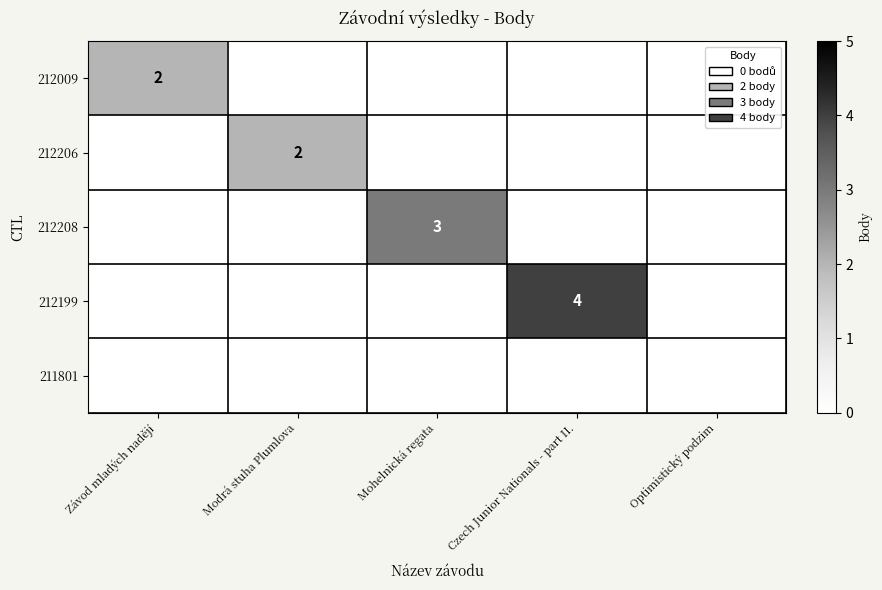

True or false: 212199 has a value of 5 at Czech Junior Nationals - part II..

False